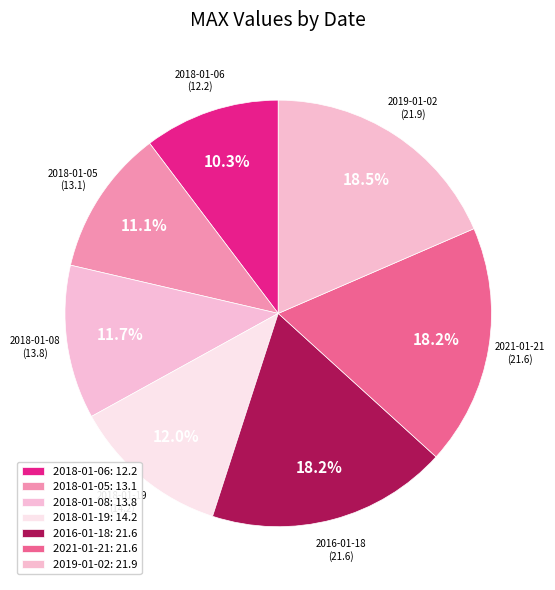

To the nearest percent, what is the difference between the largest and smallest slice percentages?

8%